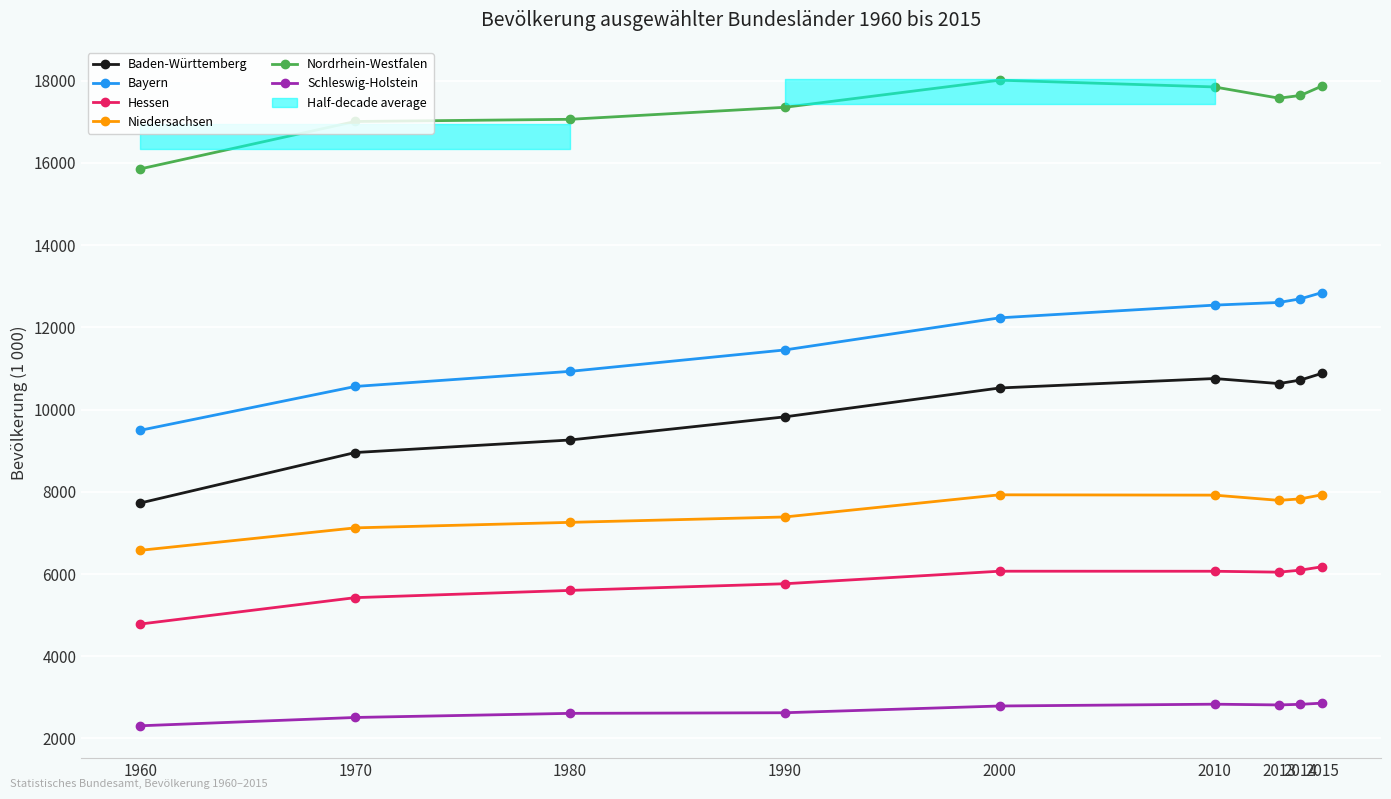

True or false: Hessen has more than 0 interior local peaks.

True